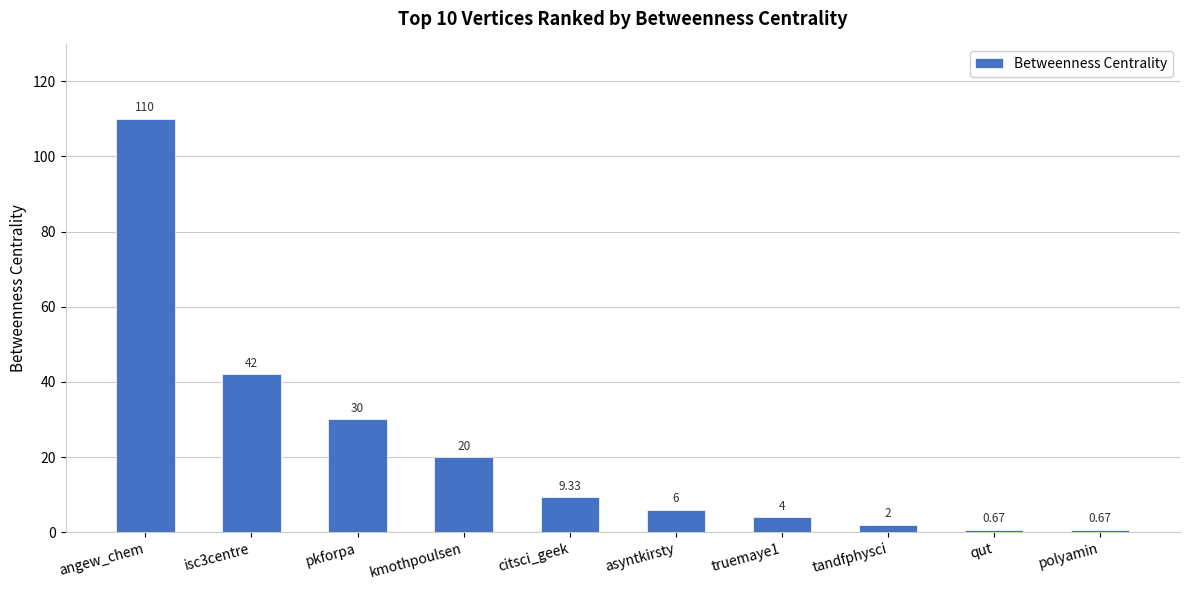

Approximately how many times larger is the value at tandfphysci compared to kmothpoulsen?

0.1